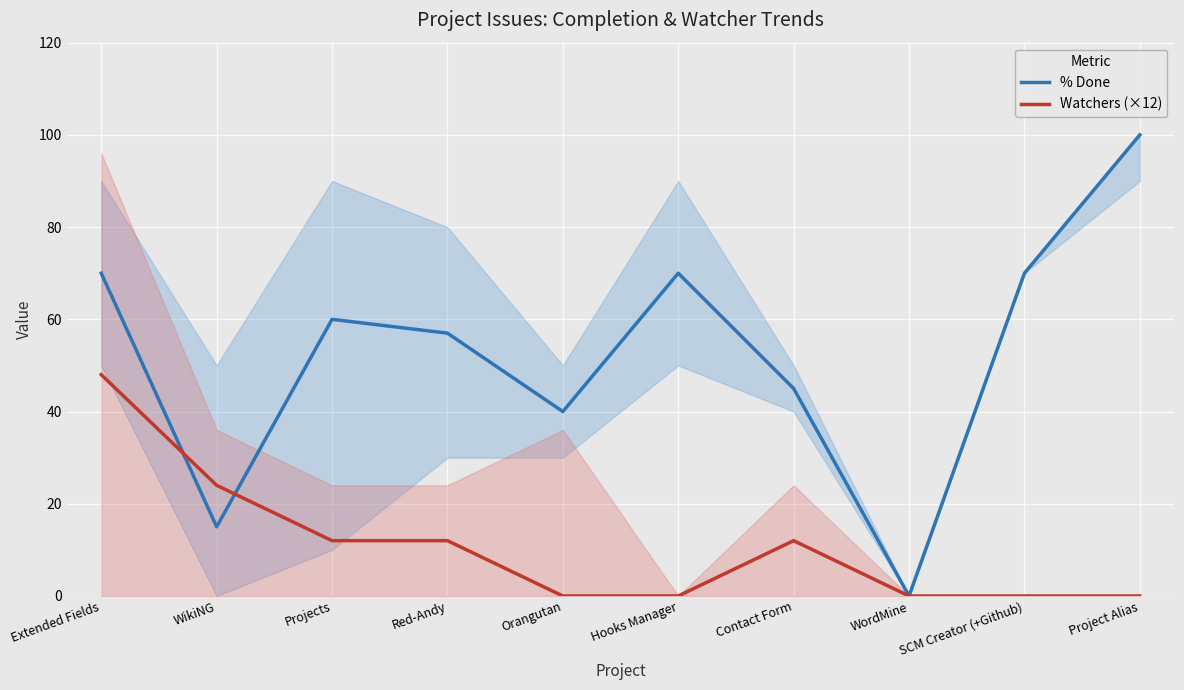

Between WikiNG and Red-Andy, which is larger?

Red-Andy